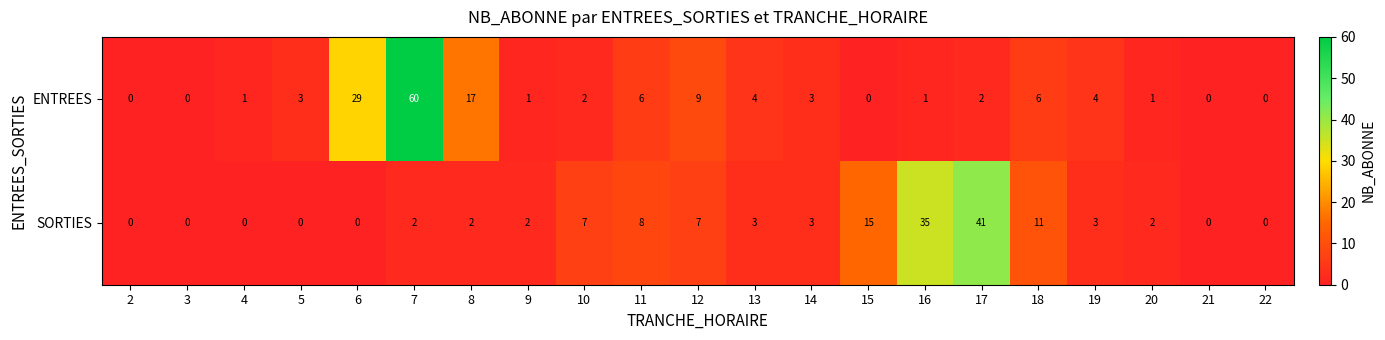

Between 4 and 5, which series saw the biggest shift?

ENTREES